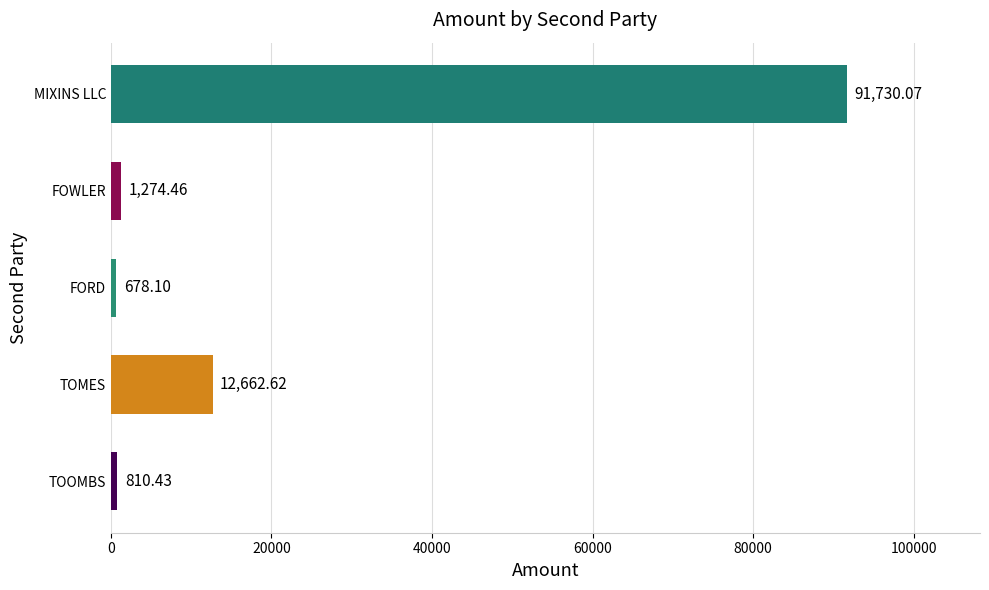

What is the average value?

21431.1